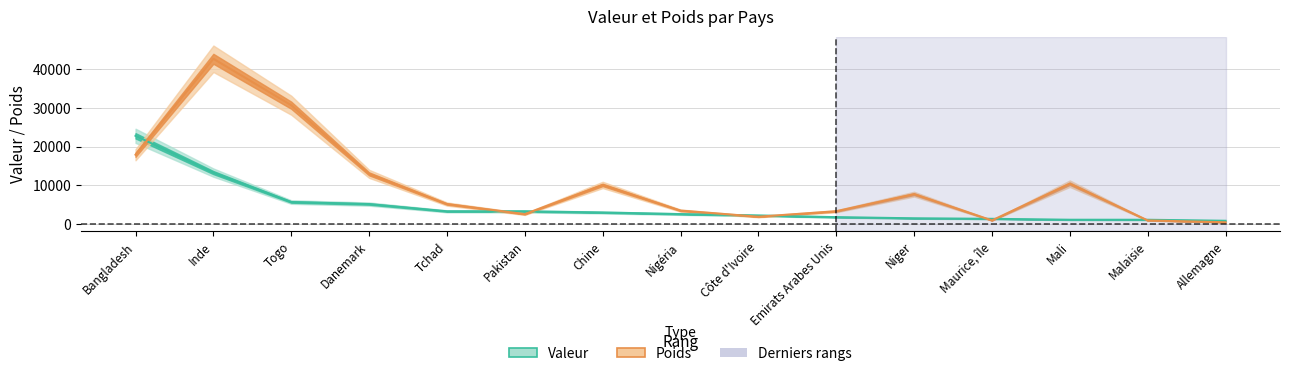

What is the sum of all Valeur values?

69590.3